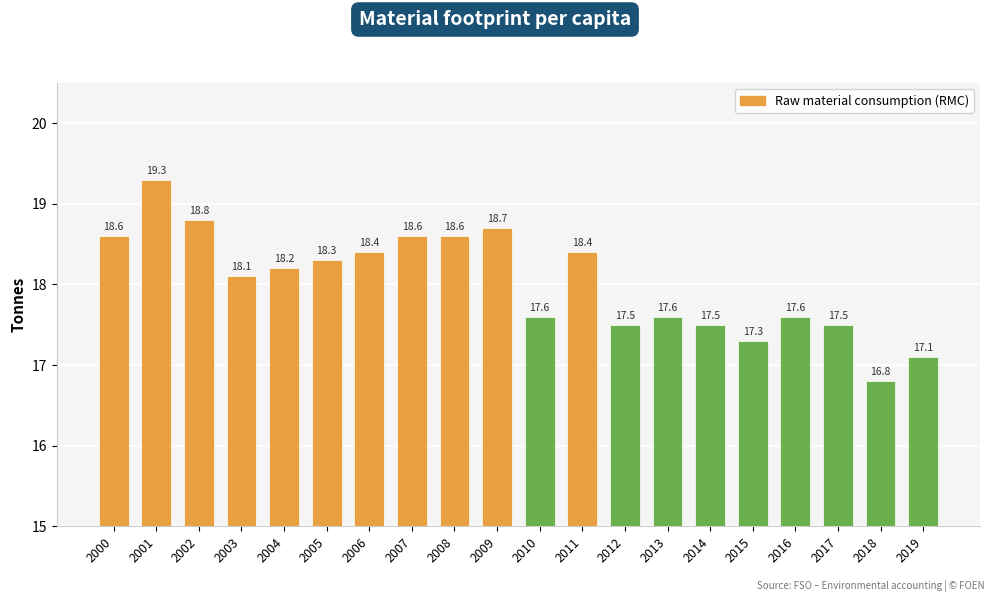

Is it true that the value at 2005 is 5.2?

False